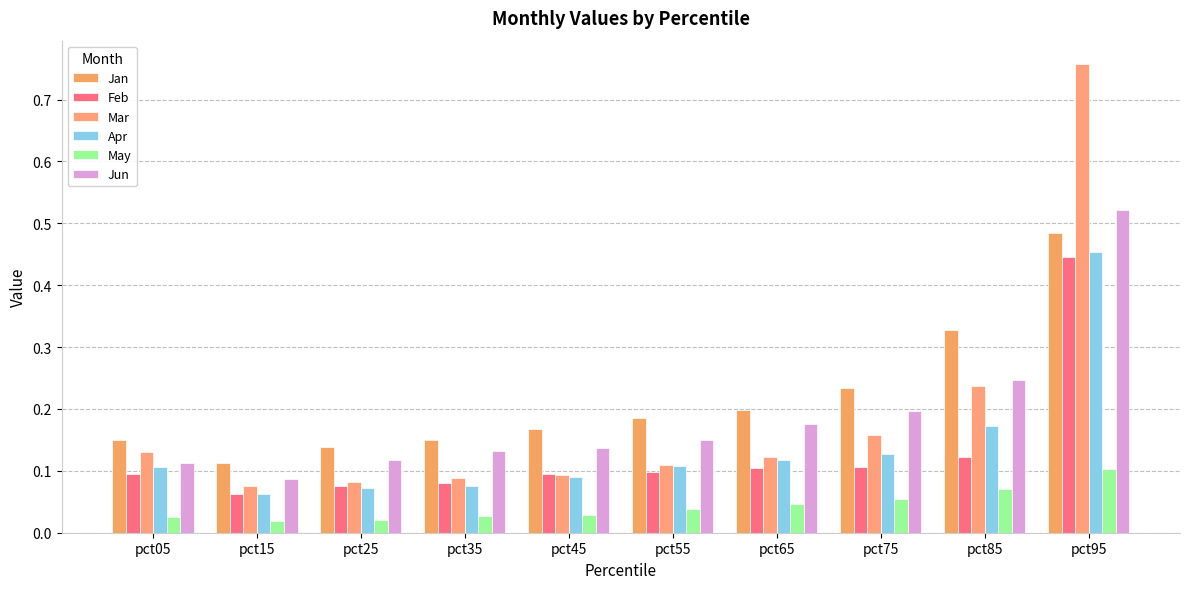

At which label is Jun closest to 0?

pct15